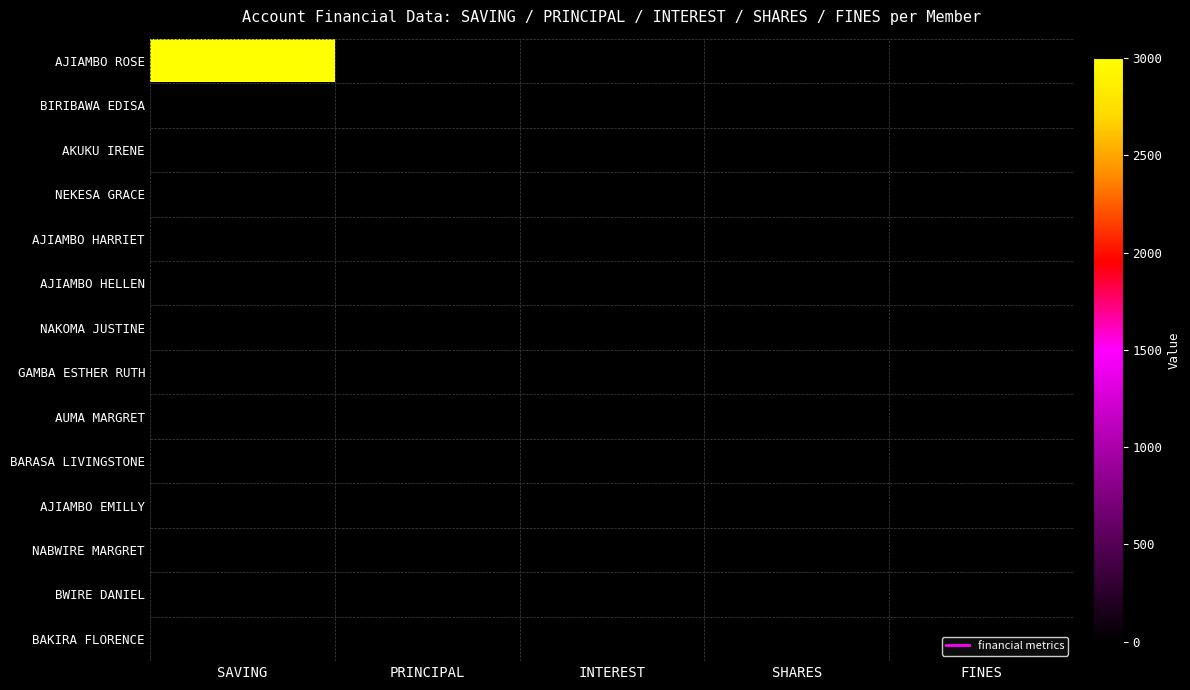

What is the greatest value displayed?

3000